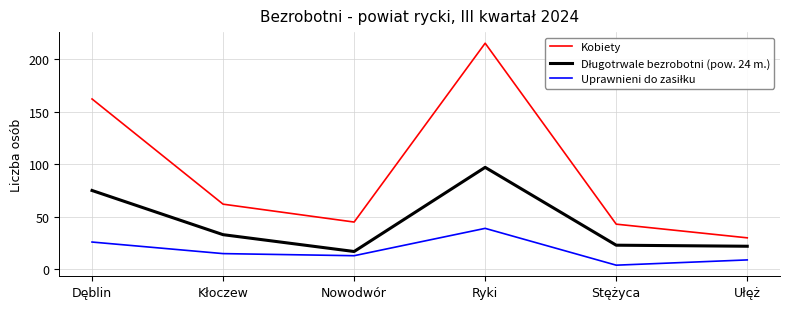

Is it true that Kobiety equals 54 at Dęblin?

False